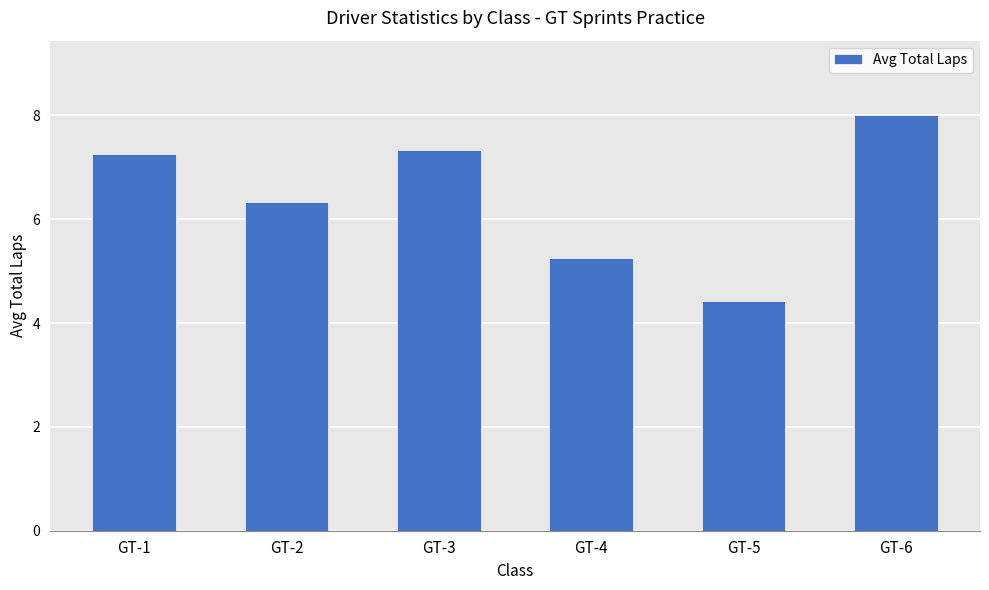

Which label corresponds to the largest value in the chart?

GT-6